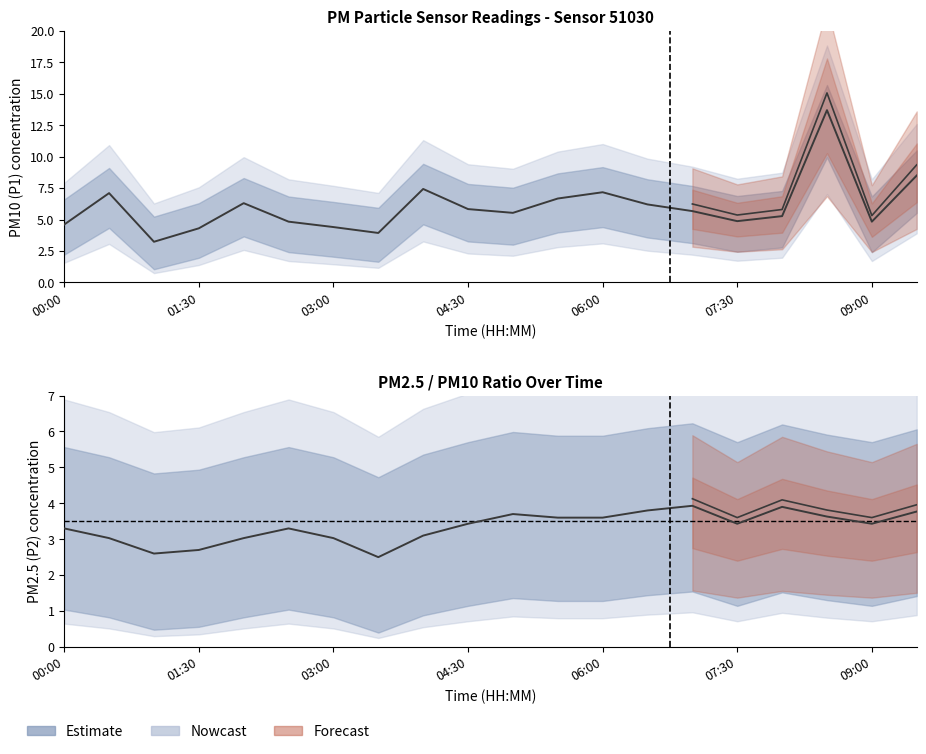

What is the average value of the P1 series?

6.0